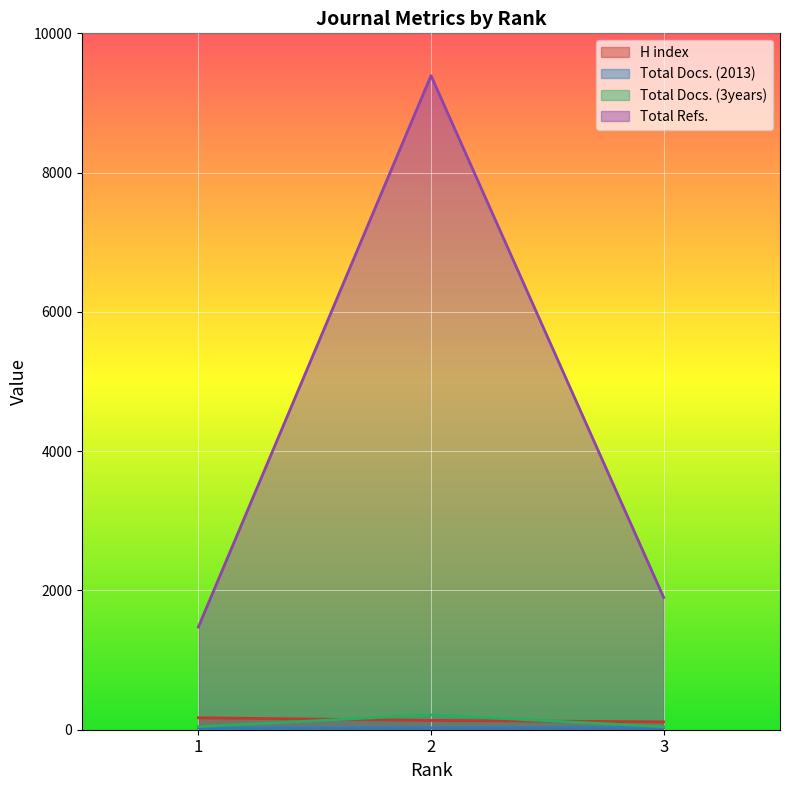

What is the difference between the maximum and second lowest values in the H index series?

38